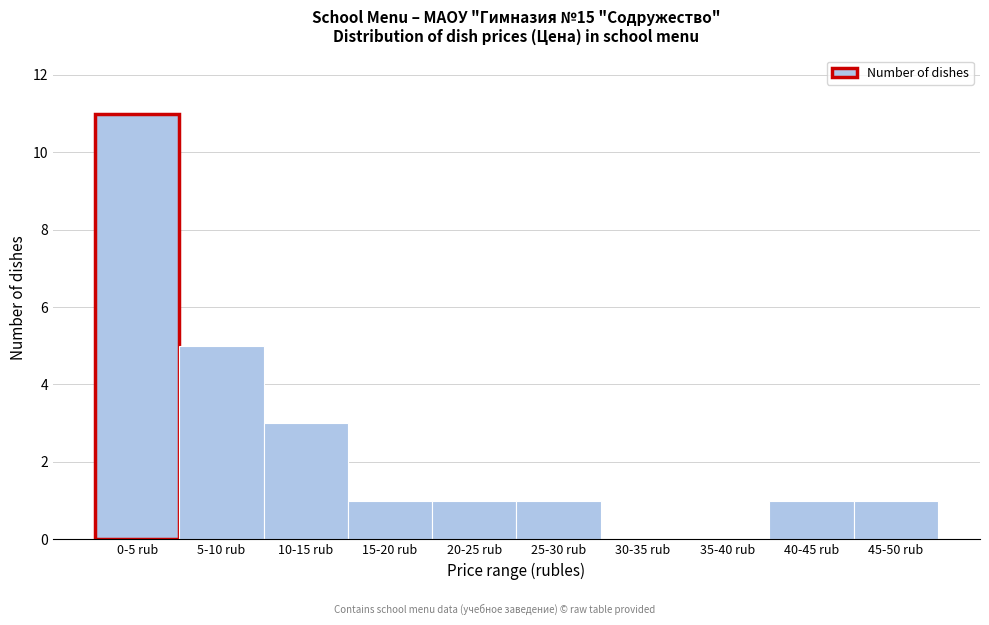

Reading left to right, list all the values displayed in this chart.

0-5 rub=11	5-10 rub=5	10-15 rub=3	15-20 rub=1	20-25 rub=1	25-30 rub=1	30-35 rub=0	35-40 rub=0	40-45 rub=1	45-50 rub=1